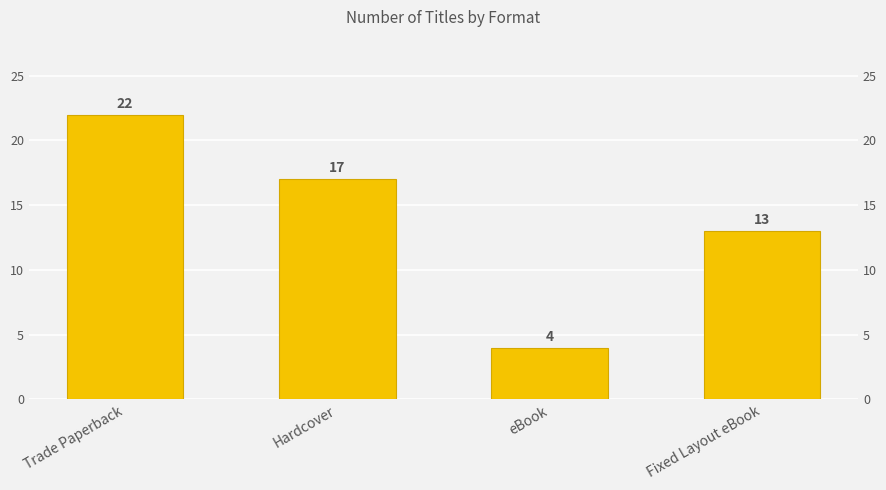

Reading left to right, what are all the values shown in this chart?

Trade Paperback=22	Hardcover=17	eBook=4	Fixed Layout eBook=13